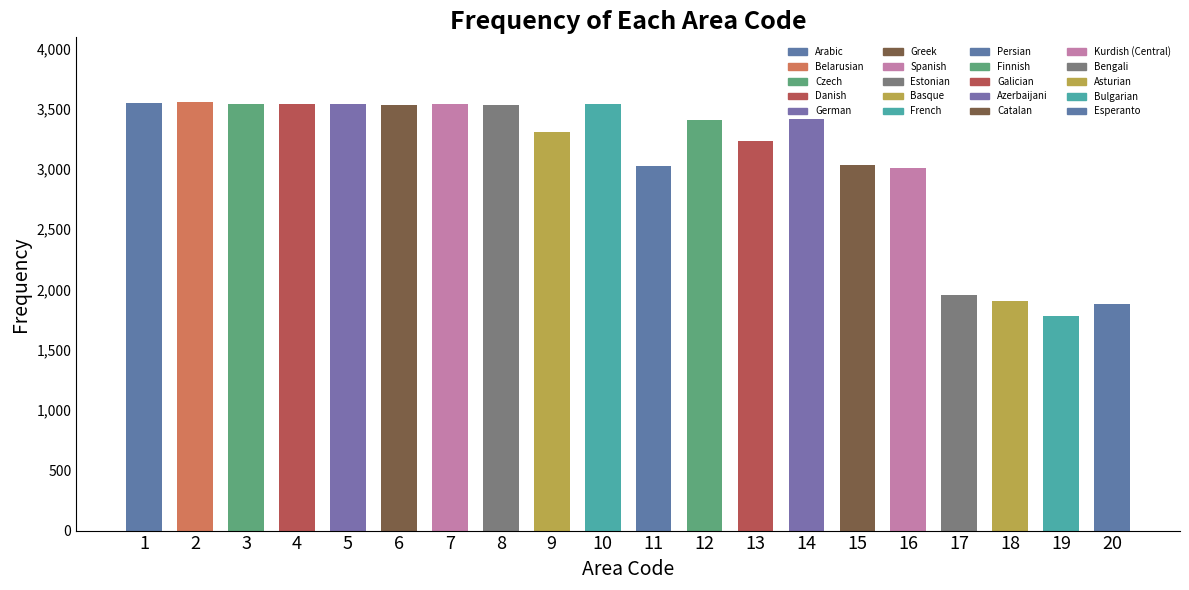

How many distinct data groups are displayed?

1